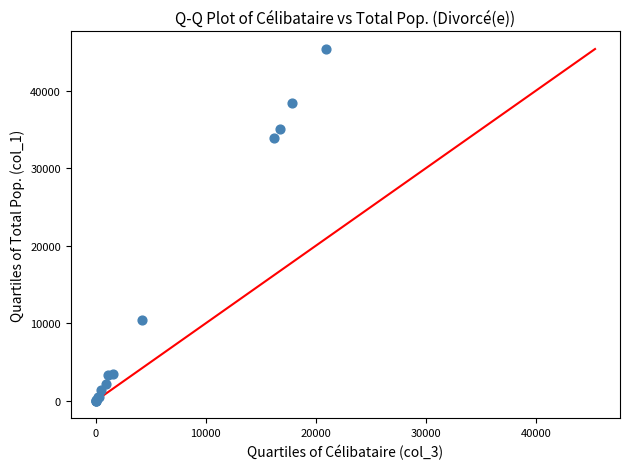

What Y value in the scatter plot is closest to 22691?

33861